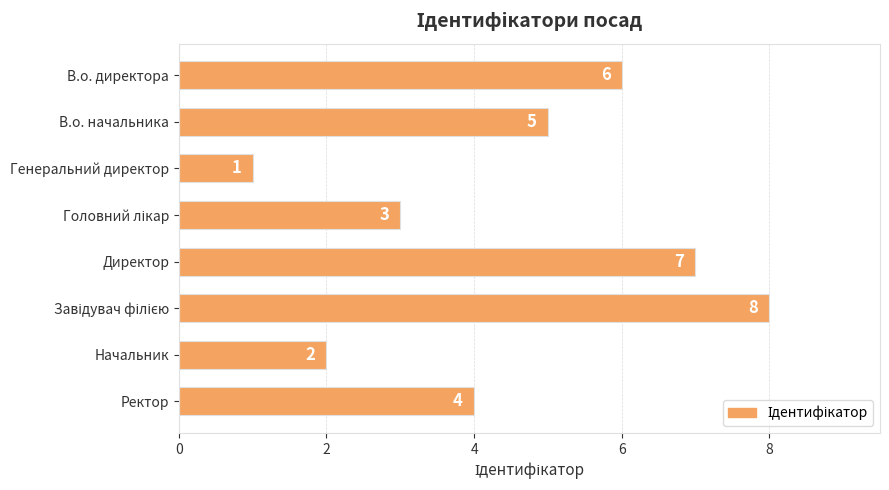

Count the number of categories in the chart.

8